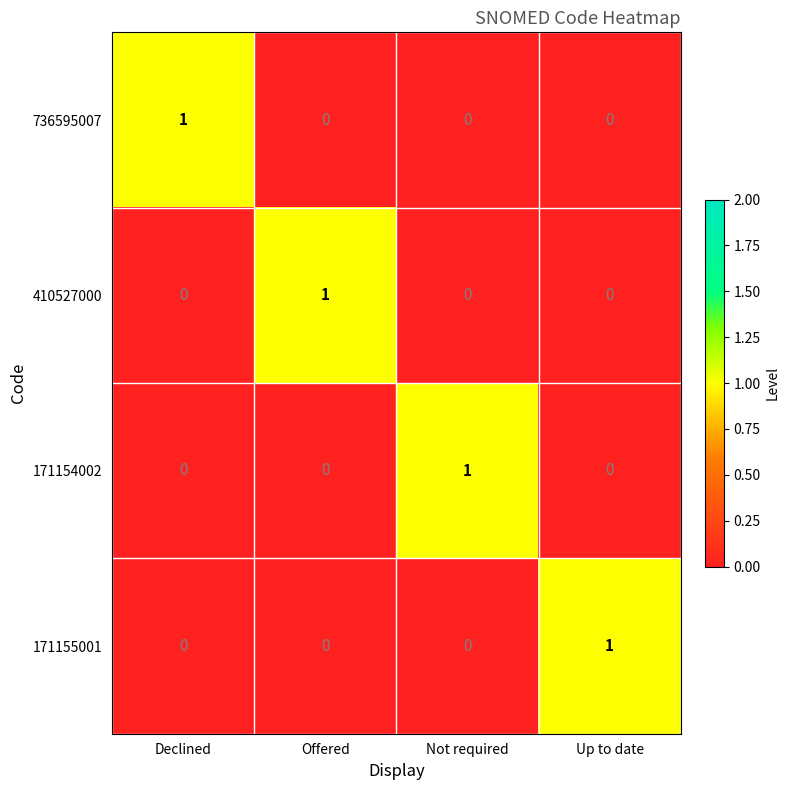

Is it true that 736595007 equals 0 at Offered?

True